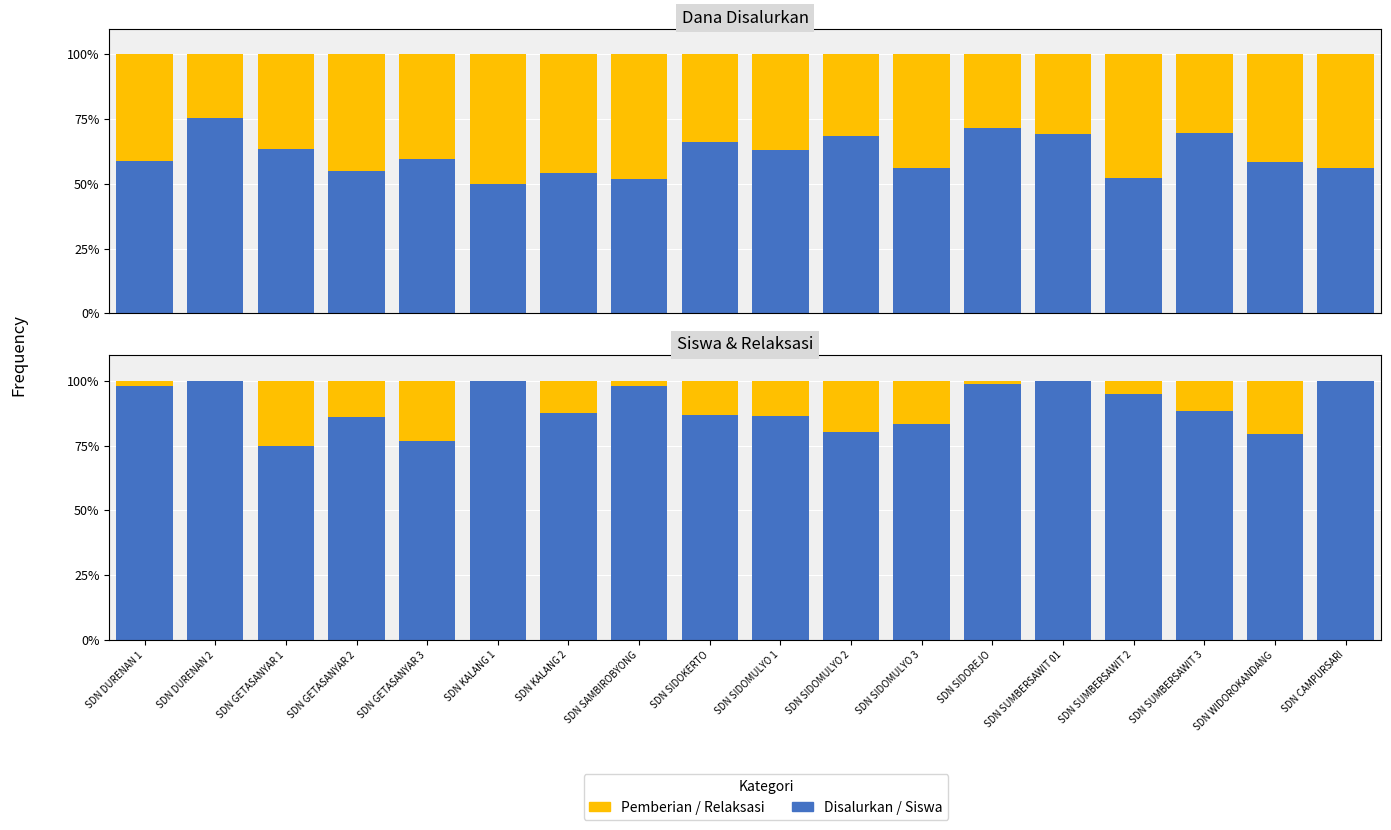

At which label does Disalurkan first exceed 59?

SDN DURENAN 2